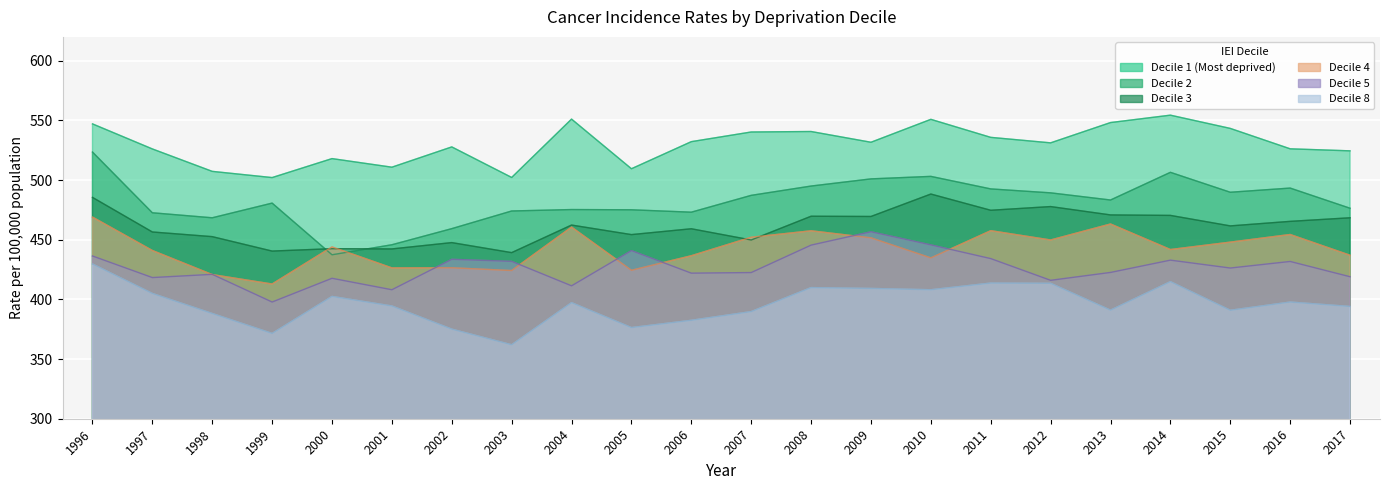

At 2011, list the series in order from smallest to largest.

Decile 8, Decile 5, Decile 4, Decile 3, Decile 2, Decile 1 (Most deprived)